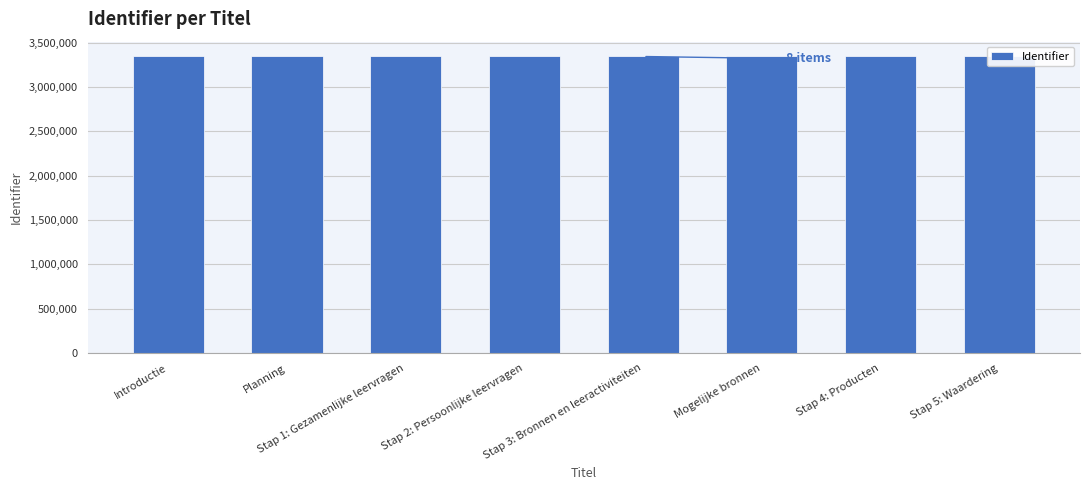

The value at Stap 3: Bronnen en leeractiviteiten is 3342587. True or false?

True